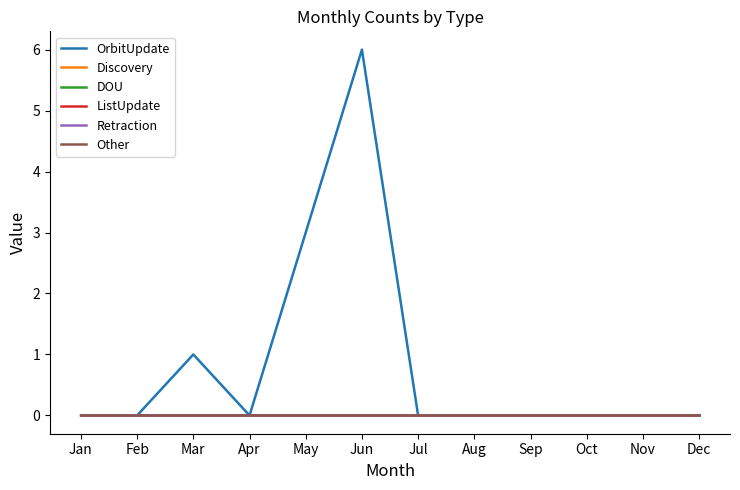

Is this an area chart (filled region under the line)?

No